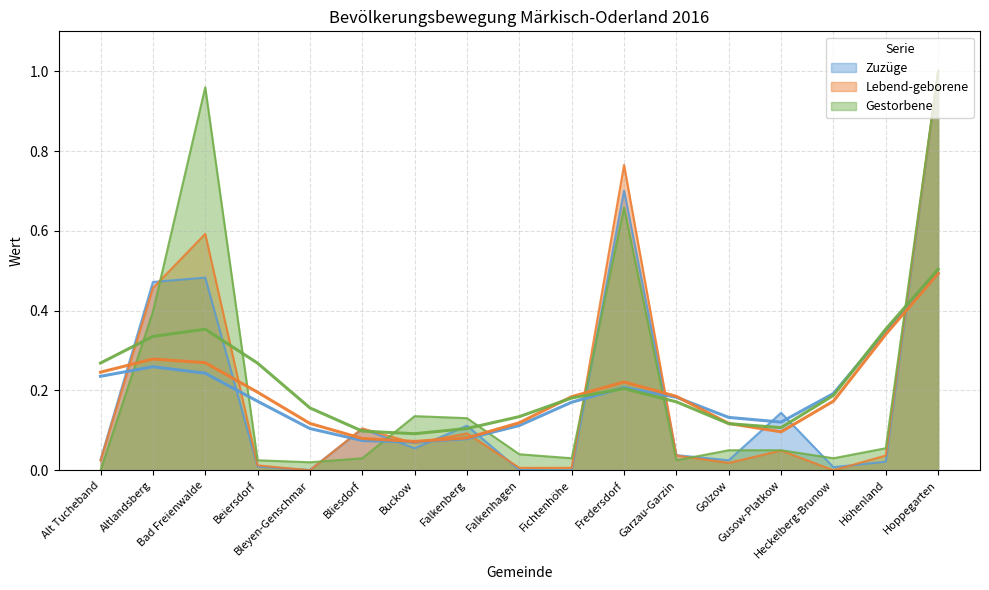

What is the total value across all series at Altlandsberg?

1.3